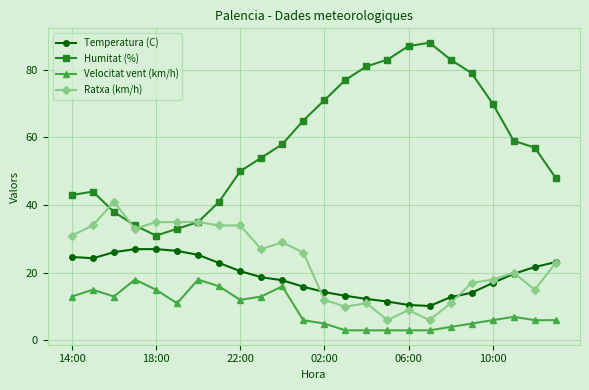

How many lines are shown in the chart?

4